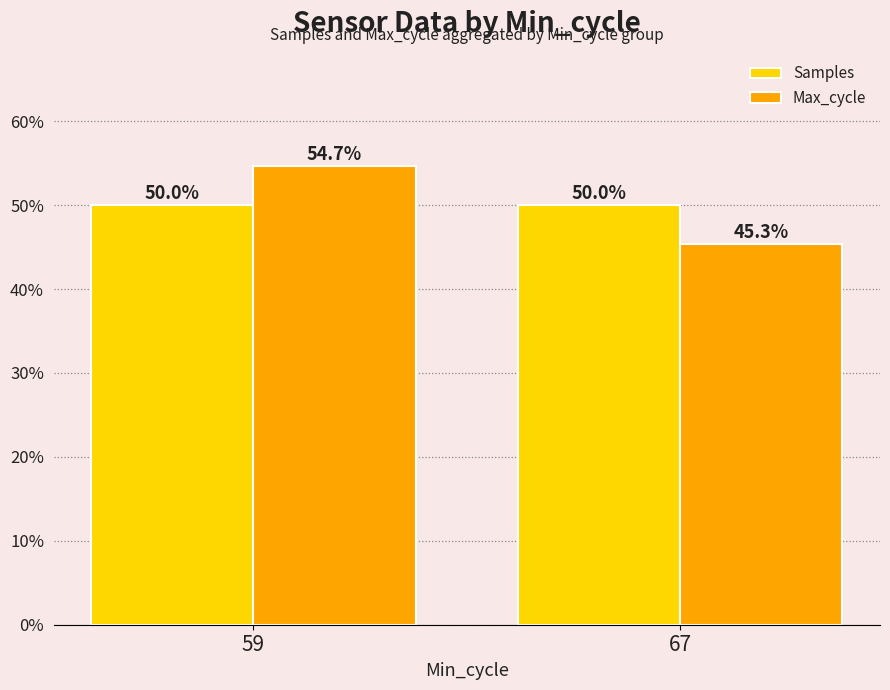

Where is Samples nearest to the value 50?

59